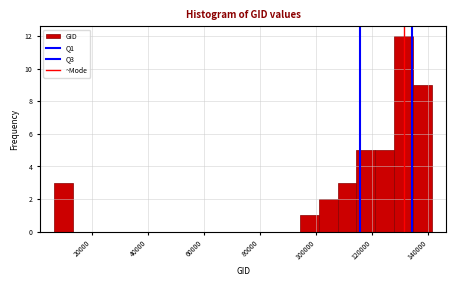

Around what value on the x-axis is the tallest bar? Give the approximate position of its centre, as read against the axis.

132000